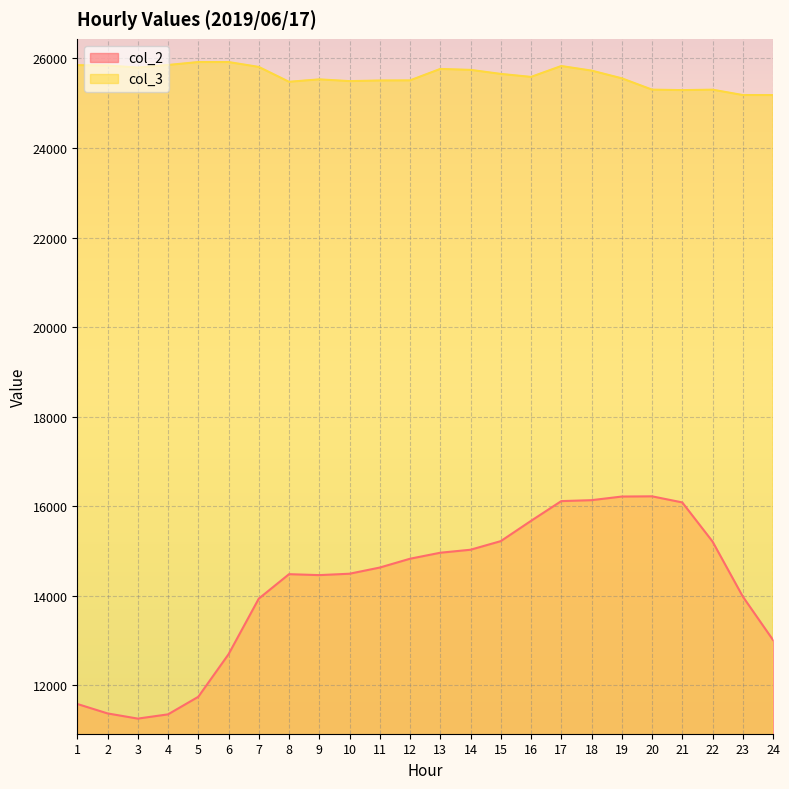

How many values in the col_2 series are below 14628?

12